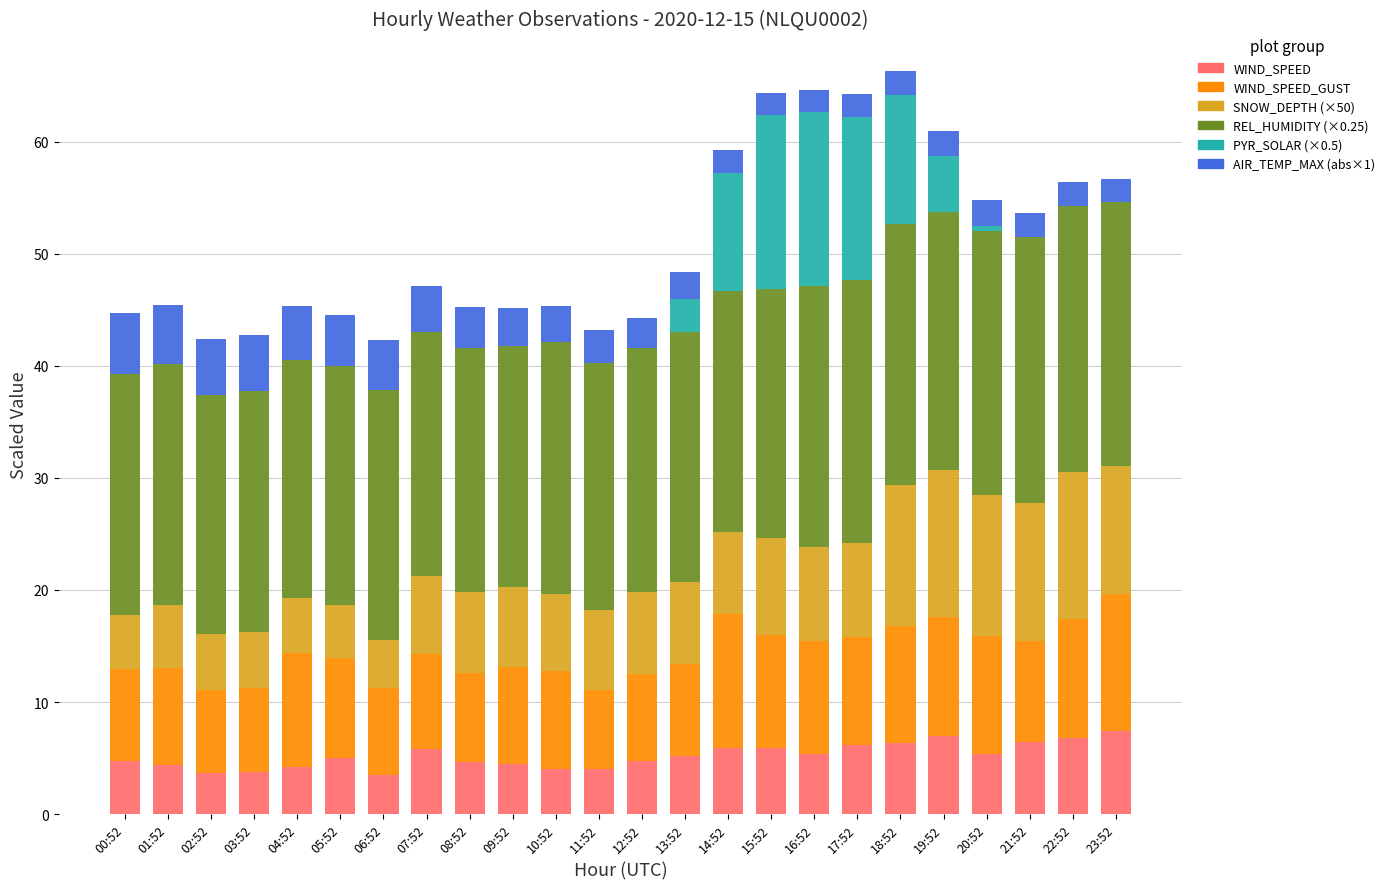

What is the total value across all series at 09:52?

45.2